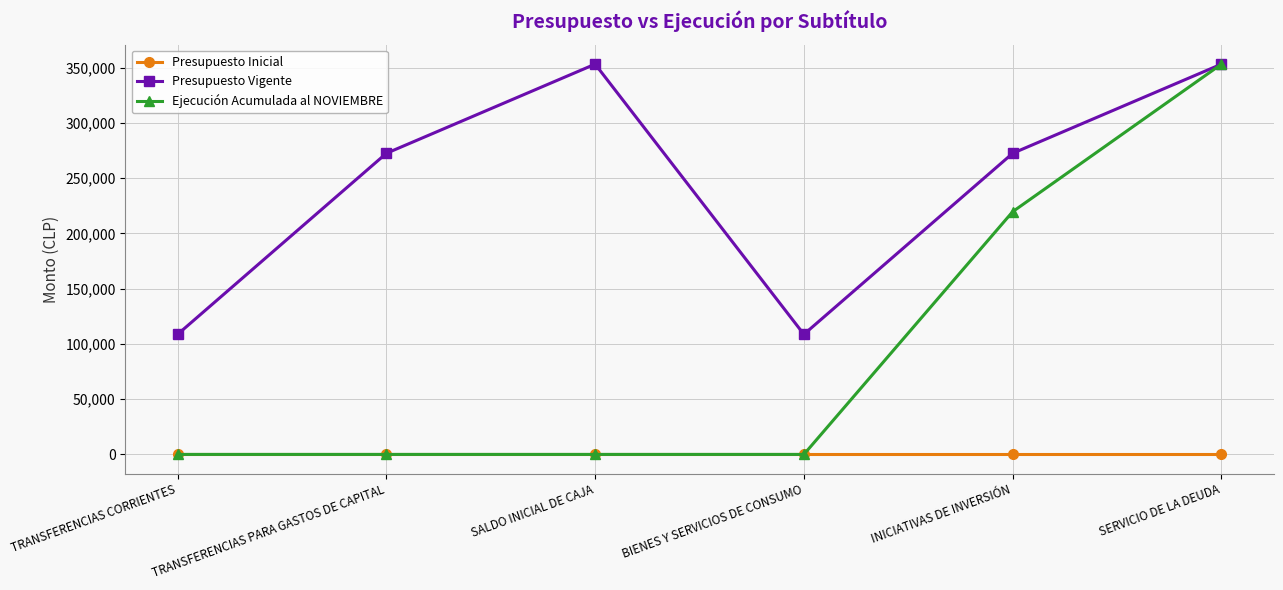

Rank the series by their average value, from lowest to highest.

Presupuesto Inicial, Ejecución Acumulada al NOVIEMBRE, Presupuesto Vigente